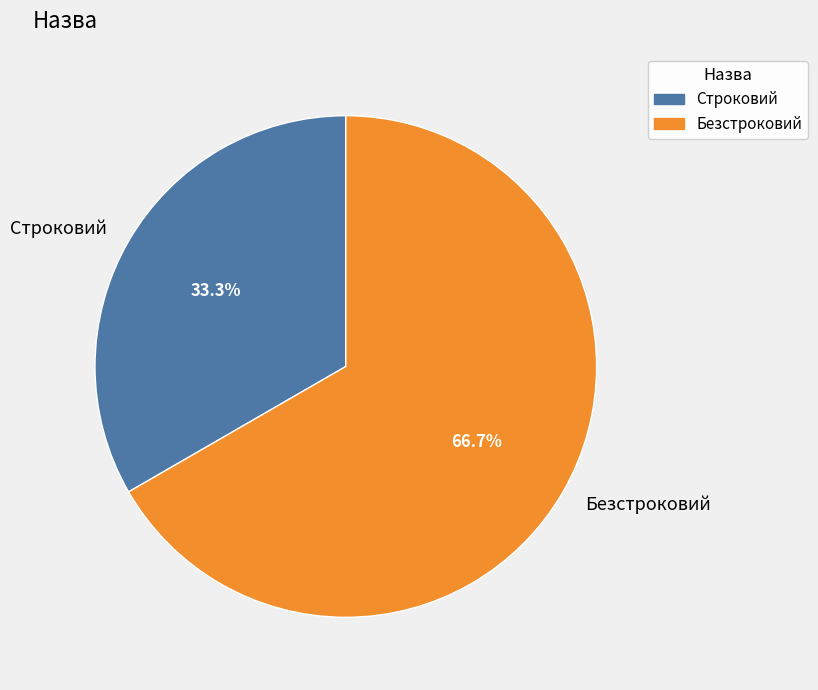

Between Строковий and Безстроковий, which is larger?

Безстроковий